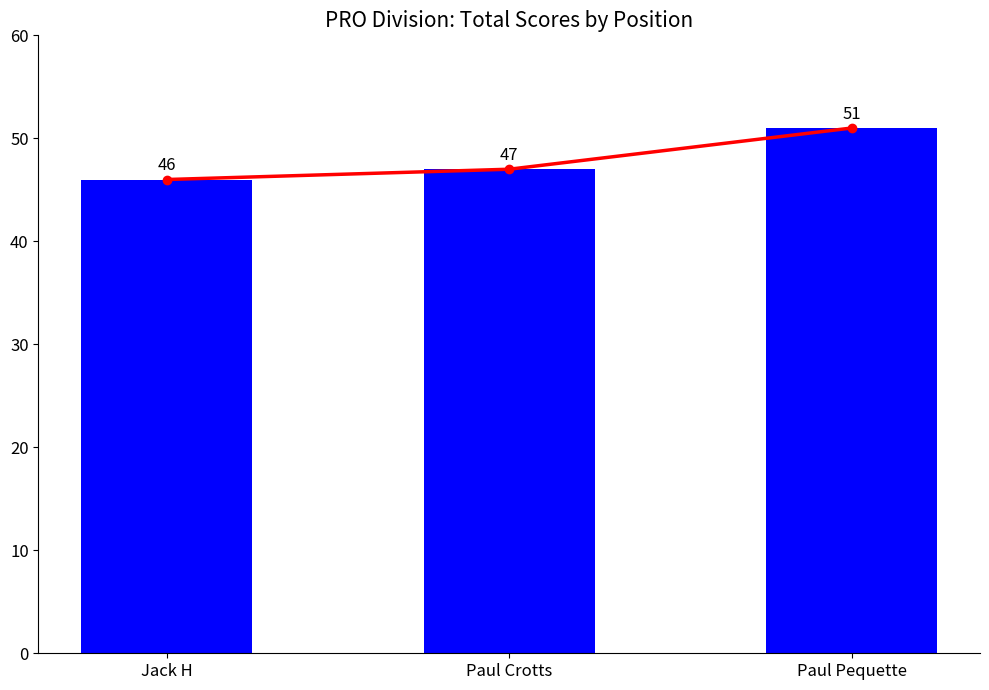

What is the difference between the second highest and minimum values?

1